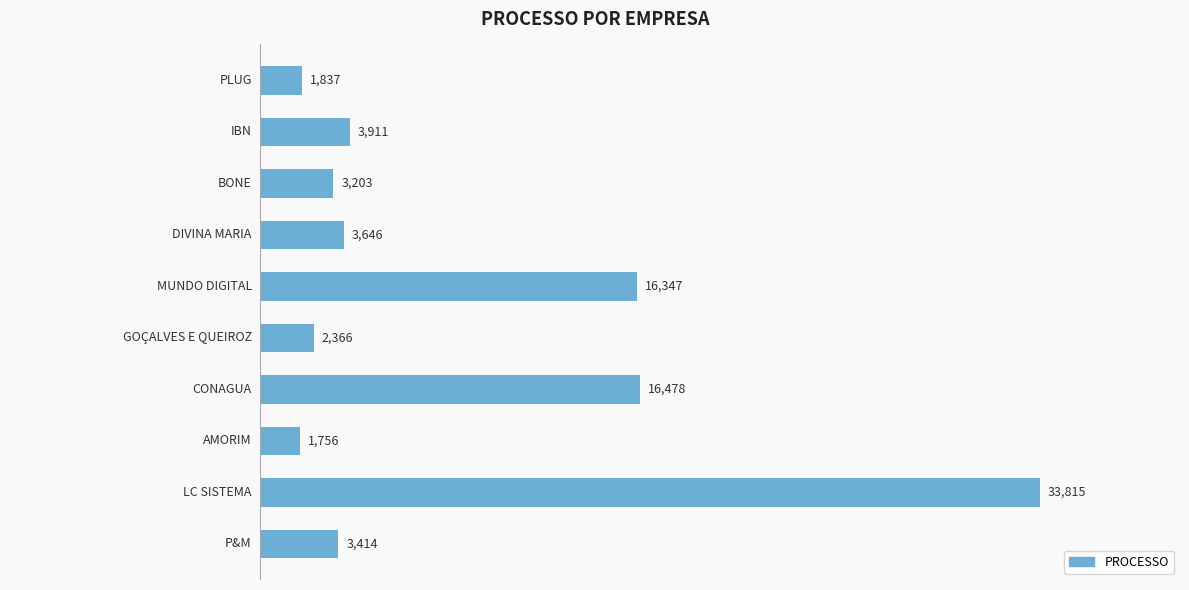

Reading top to bottom, transcribe all the data shown in this chart.

1837	3911	3203	3646	16347	2366	16478	1756	33815	3414